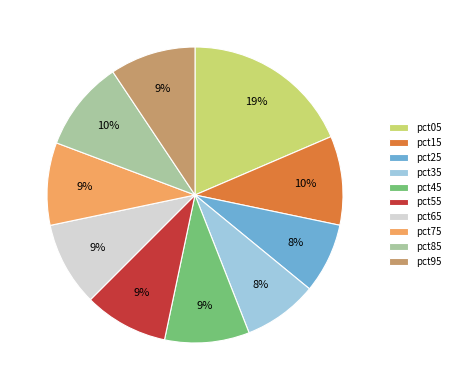

The pct45 slice represents 1% of the pie. True or false?

False